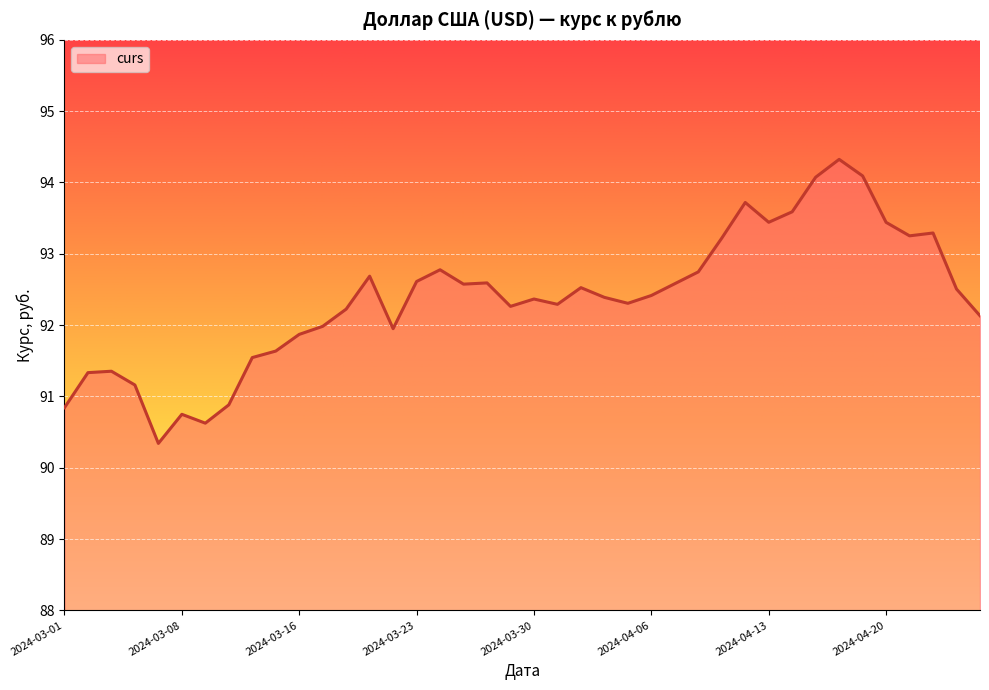

What is the smallest value displayed?

90.3